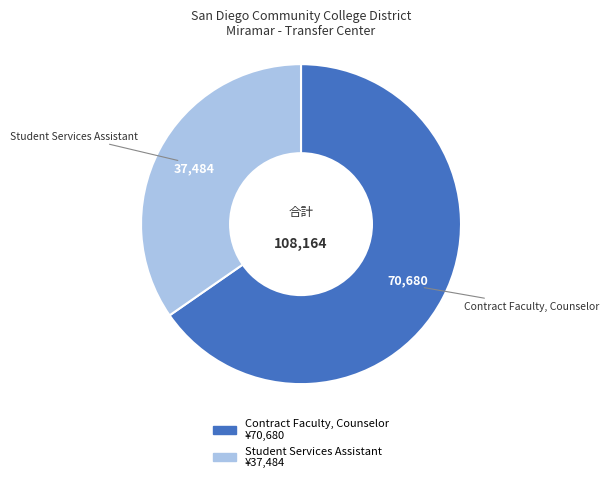

Rank the categories by value from highest to lowest.

Contract Faculty, Counselor, Student Services Assistant